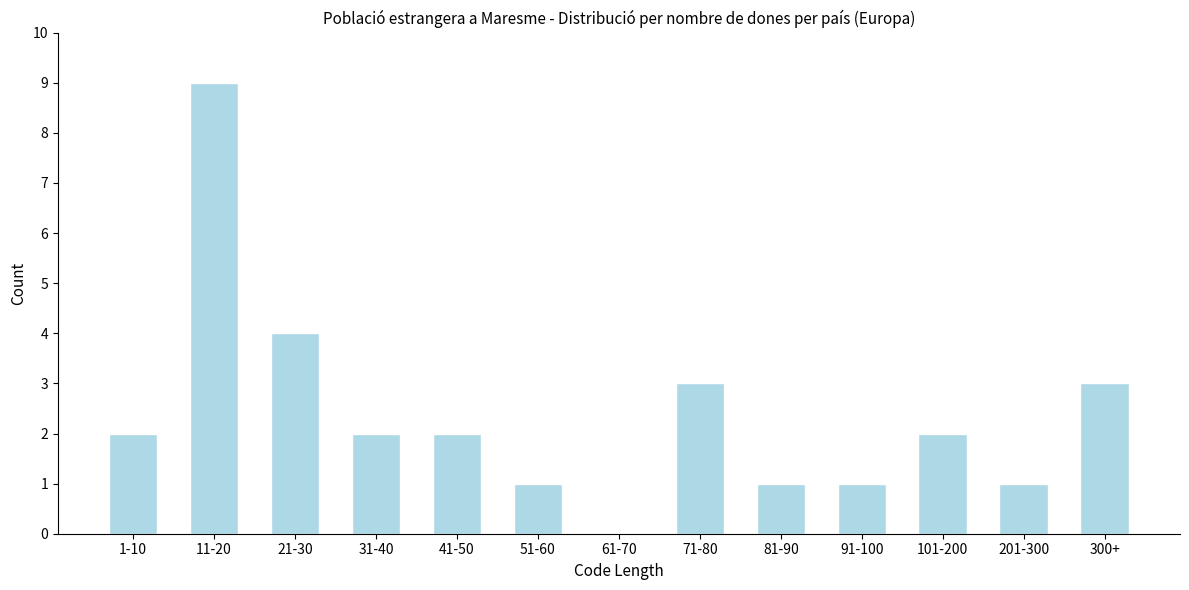

Reading right to left, list all the values displayed in this chart.

300+=3	201-300=1	101-200=2	91-100=1	81-90=1	71-80=3	61-70=0	51-60=1	41-50=2	31-40=2	21-30=4	11-20=9	1-10=2